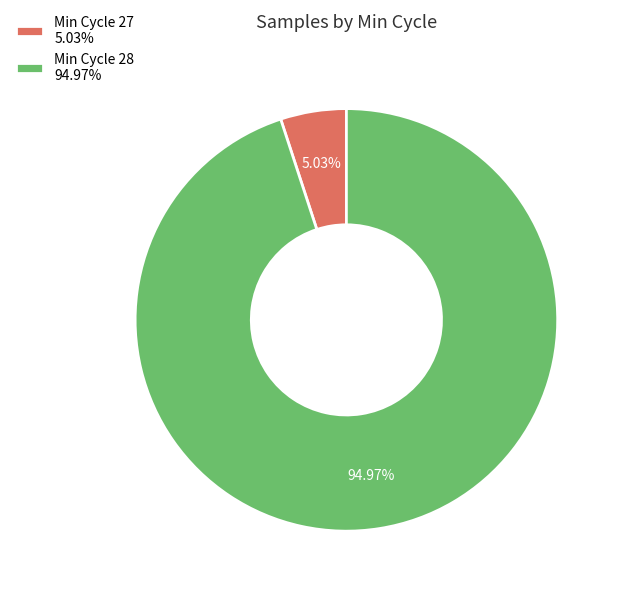

Is the sum of Min Cycle 28 94.97% and Min Cycle 27 5.03% greater than half?

Yes